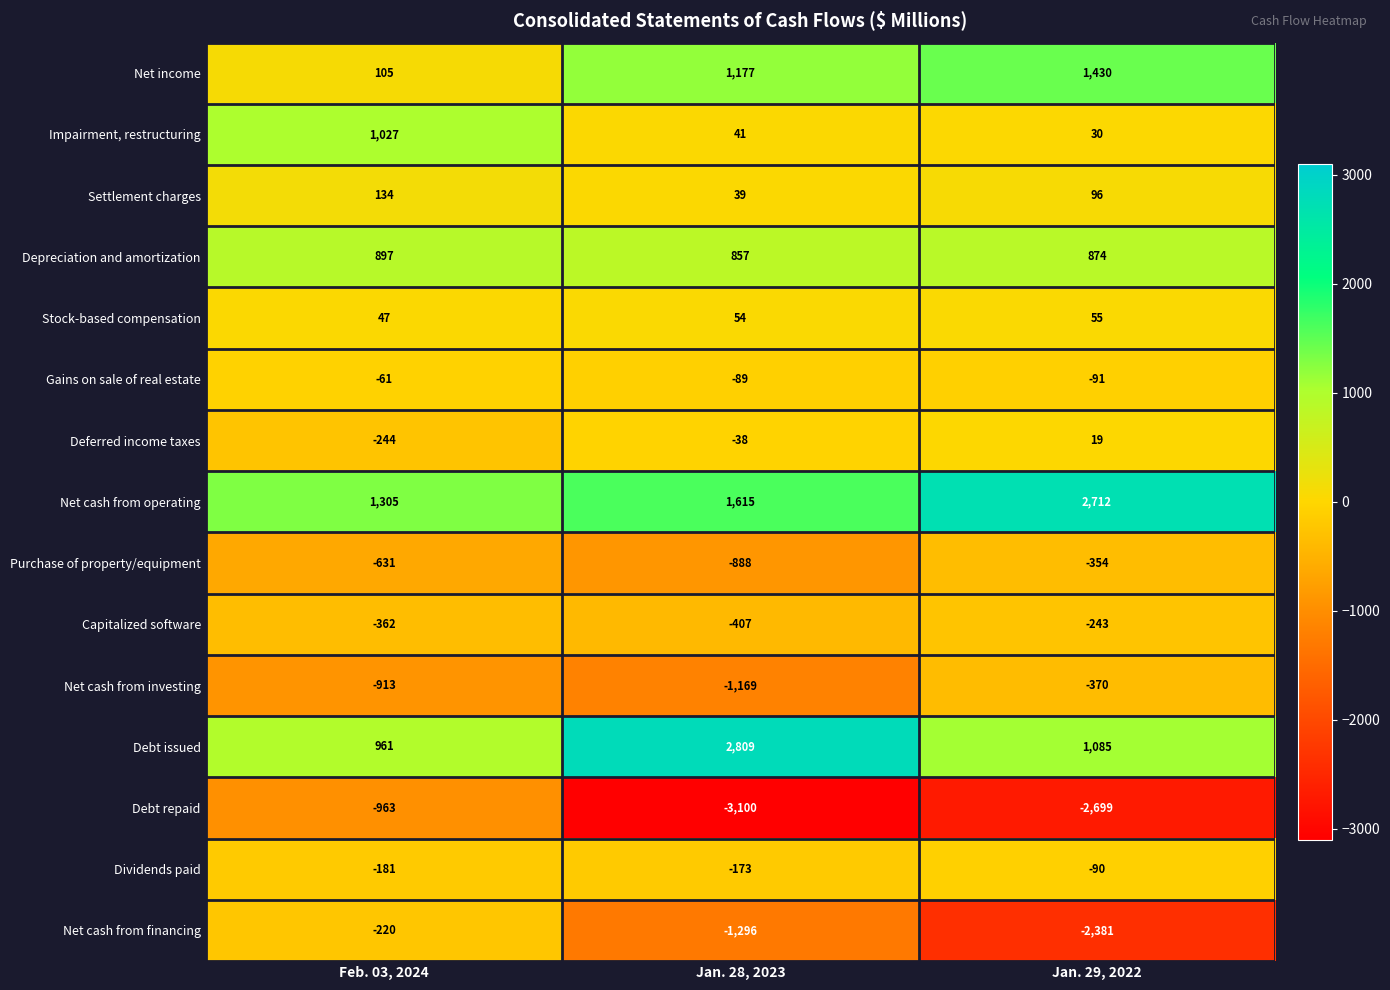

Is it true that Net cash from operating equals 2712 at Jan. 29, 2022?

True